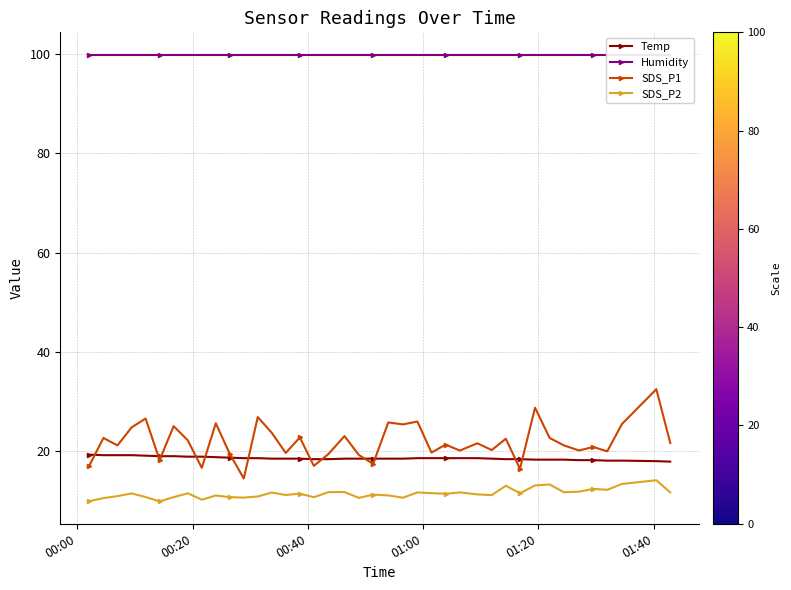

What is the maximum value for Temp?

19.3